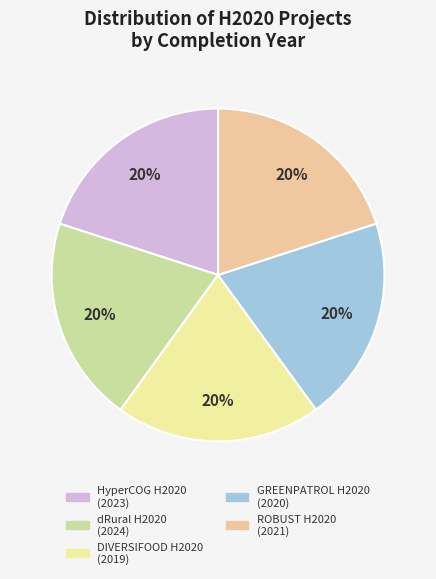

How many slices are in this pie chart?

5